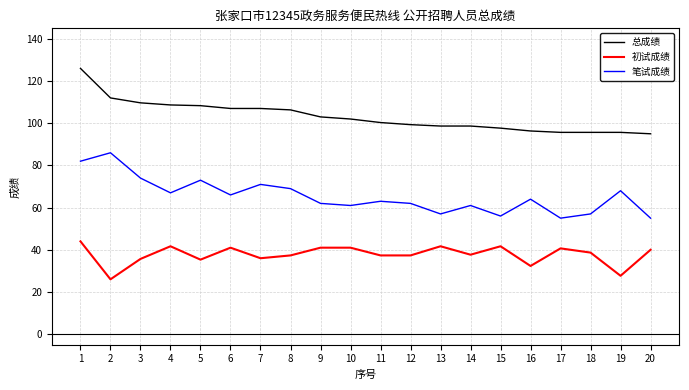

True or false: 初试成绩 and 总成绩 cross at least once.

False